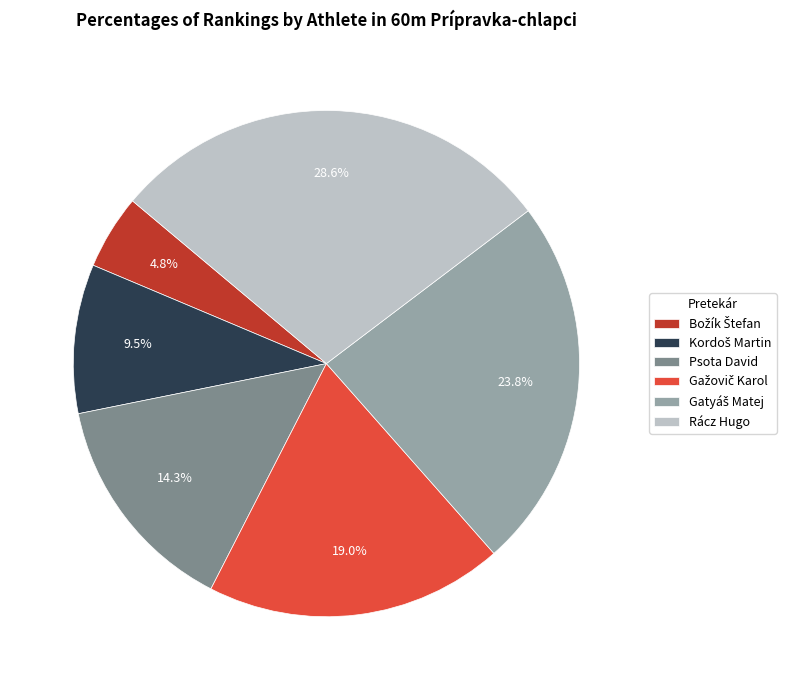

The Rácz Hugo slice represents 29% of the pie. True or false?

True